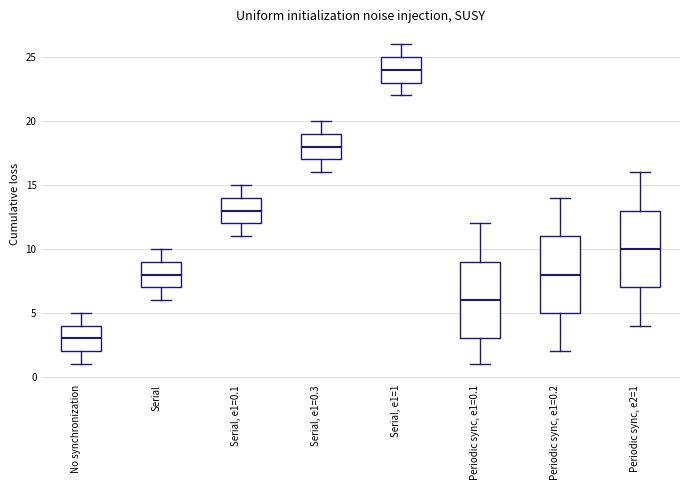

Which box has the lowest median line?

No synchronization